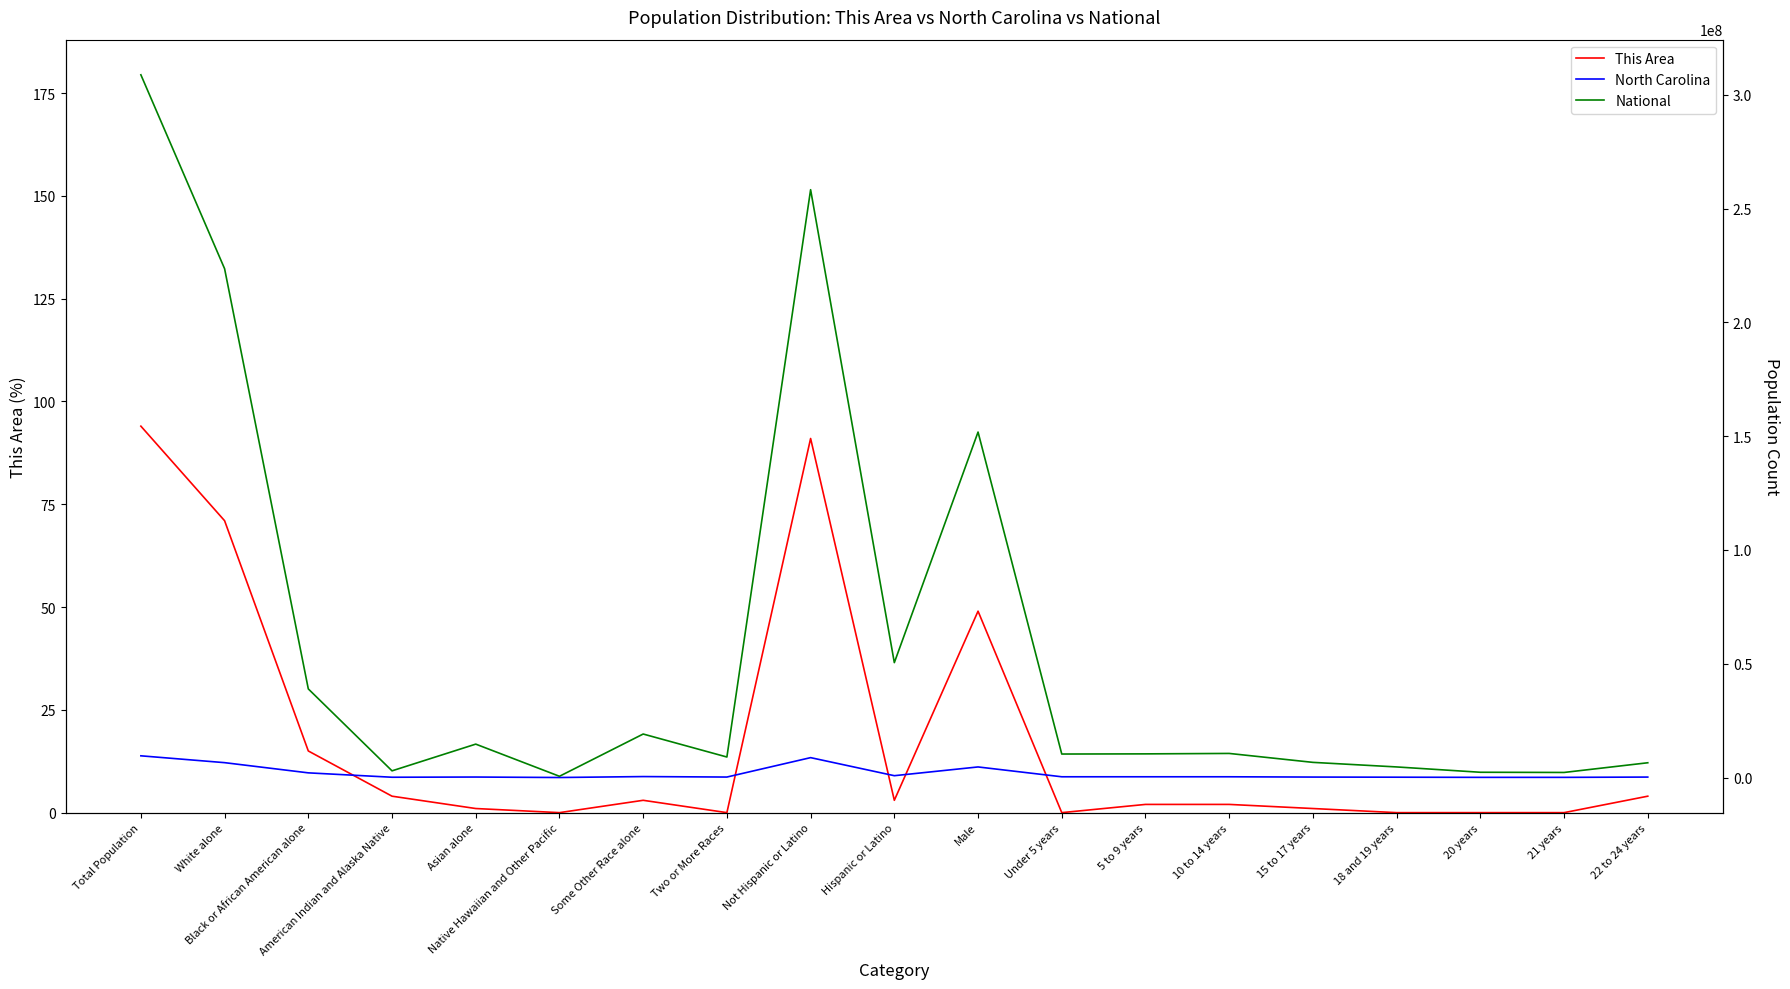

Which category has the highest value in the National series?

Total Population